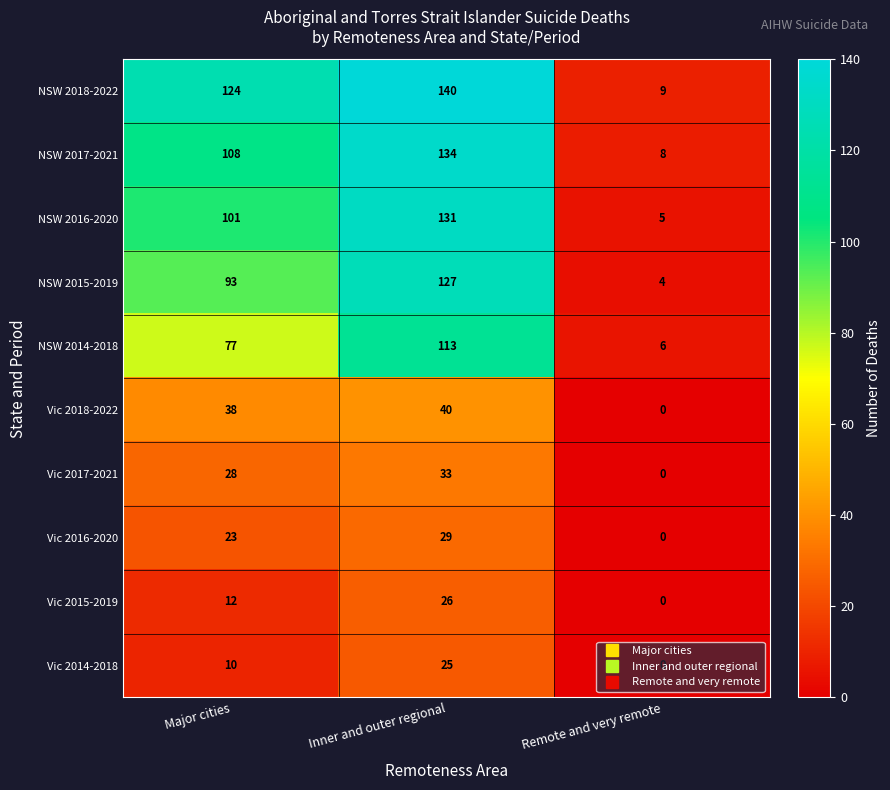

Between Major cities and Remote and very remote, which series saw the biggest shift?

NSW 2018-2022